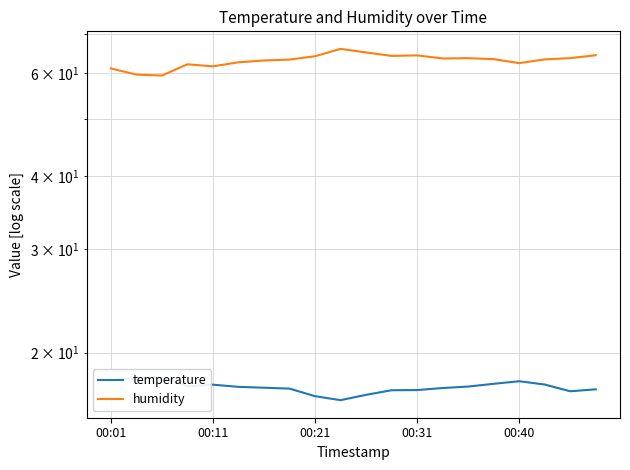

True or false: humidity and temperature cross at least once.

False